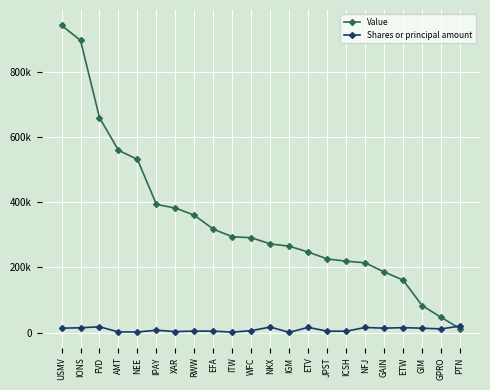

Is it true that Shares or principal amount equals 15250 at ETW?

True